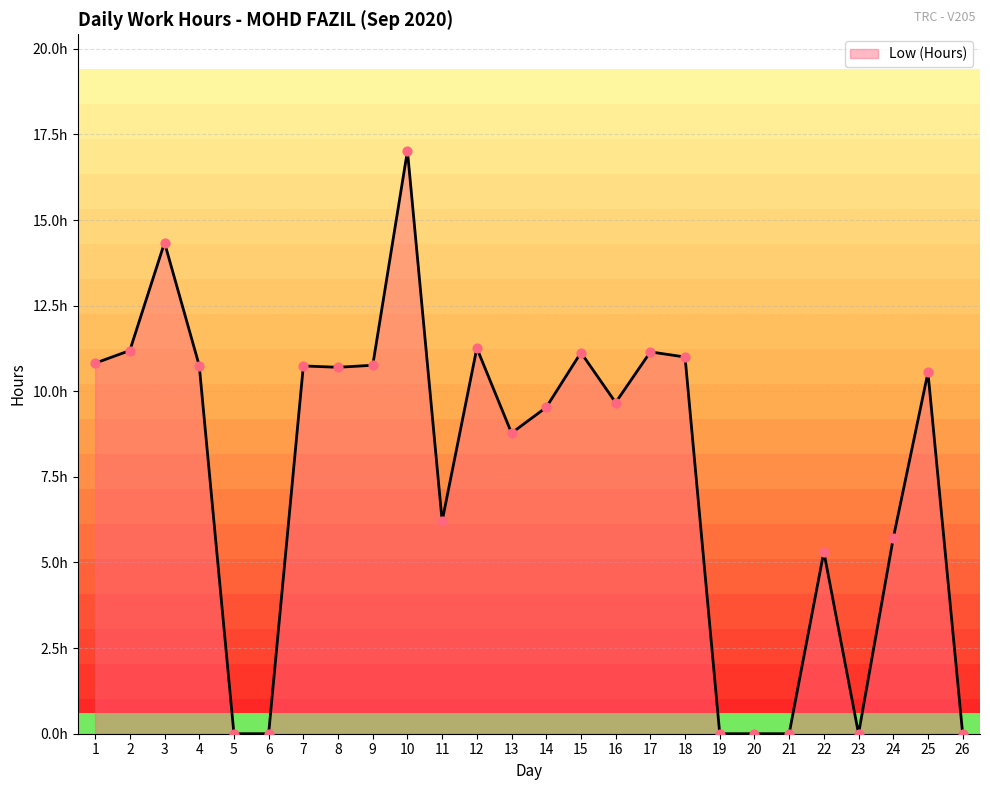

What is the change in value from 14 to 25?

+1.0